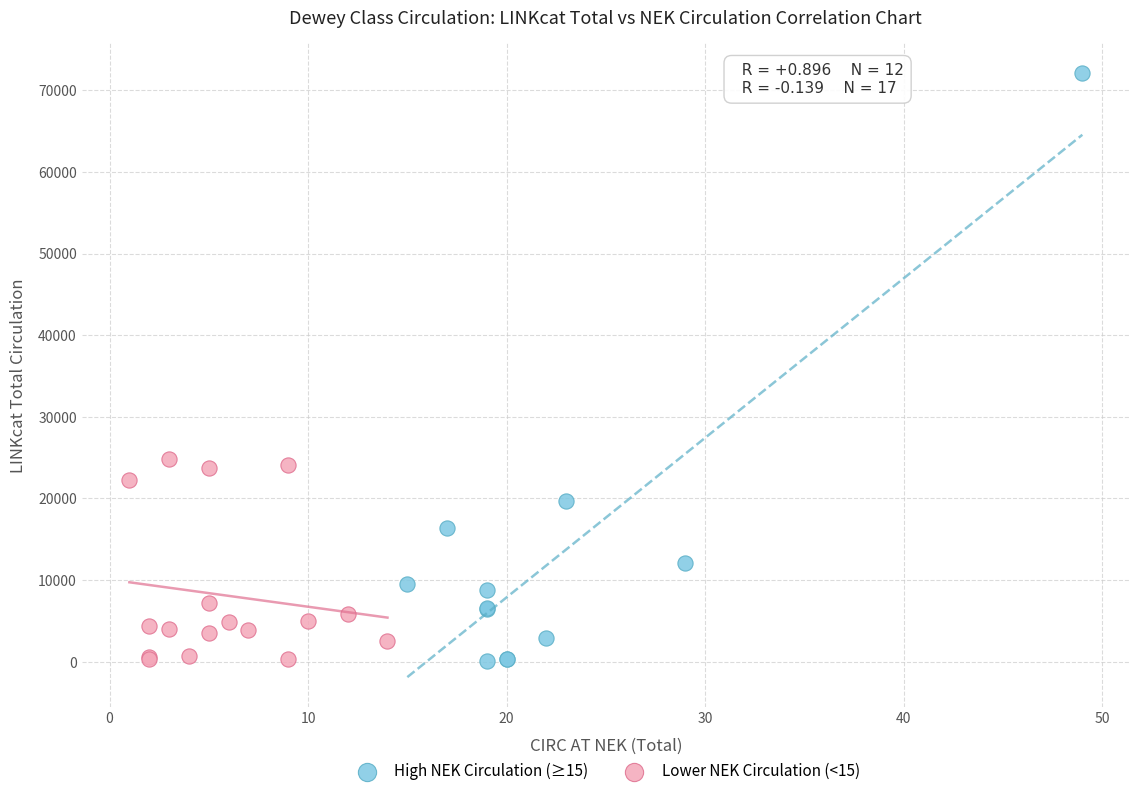

Which series contains the highest Y value?

High NEK Circulation (≥15)